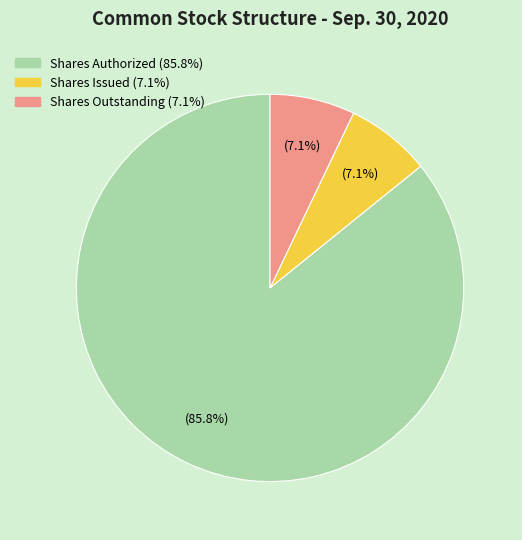

Is there a majority slice in this chart?

Yes